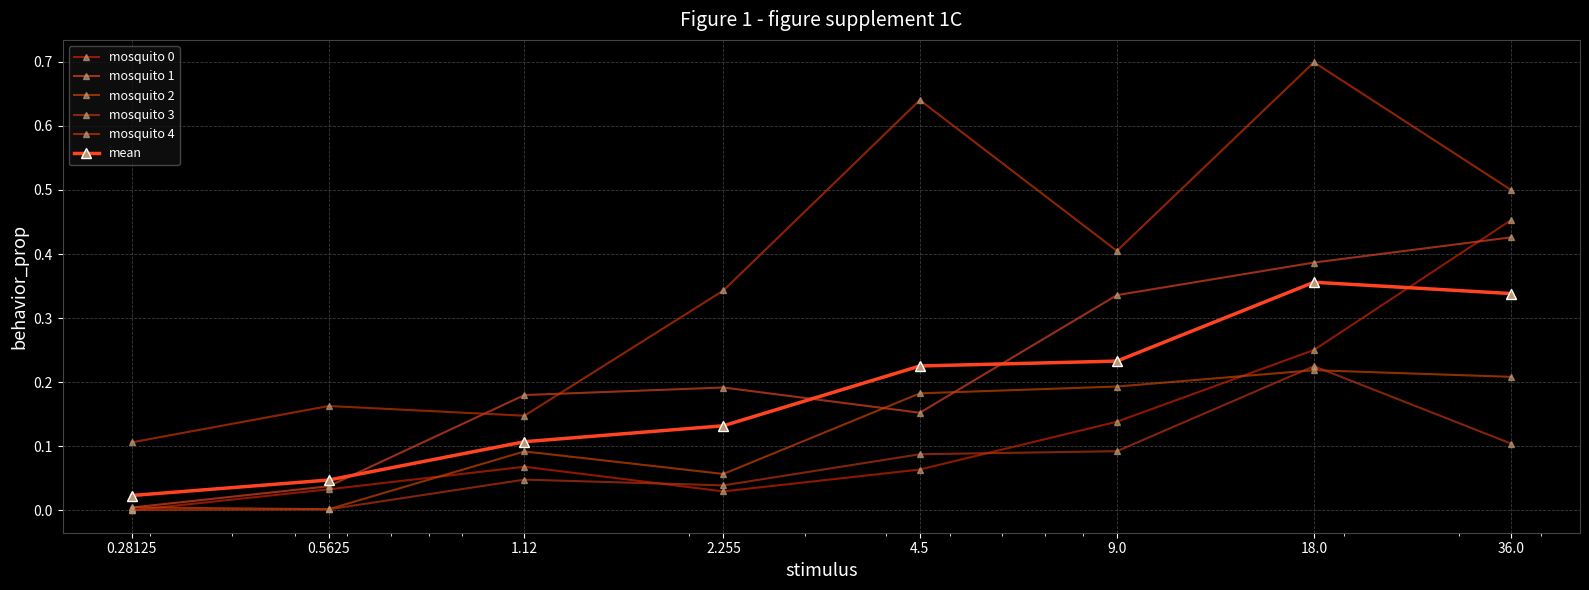

How many lines are shown in the chart?

6